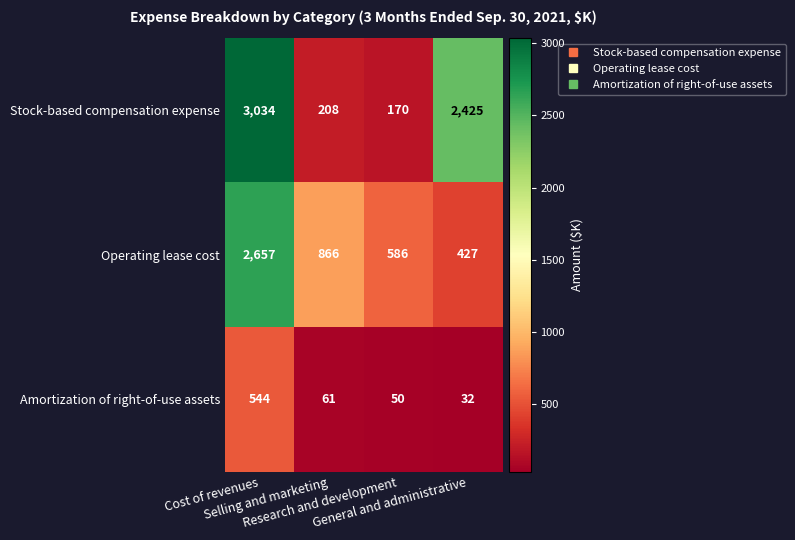

What is the average value of the Operating lease cost series?

1134